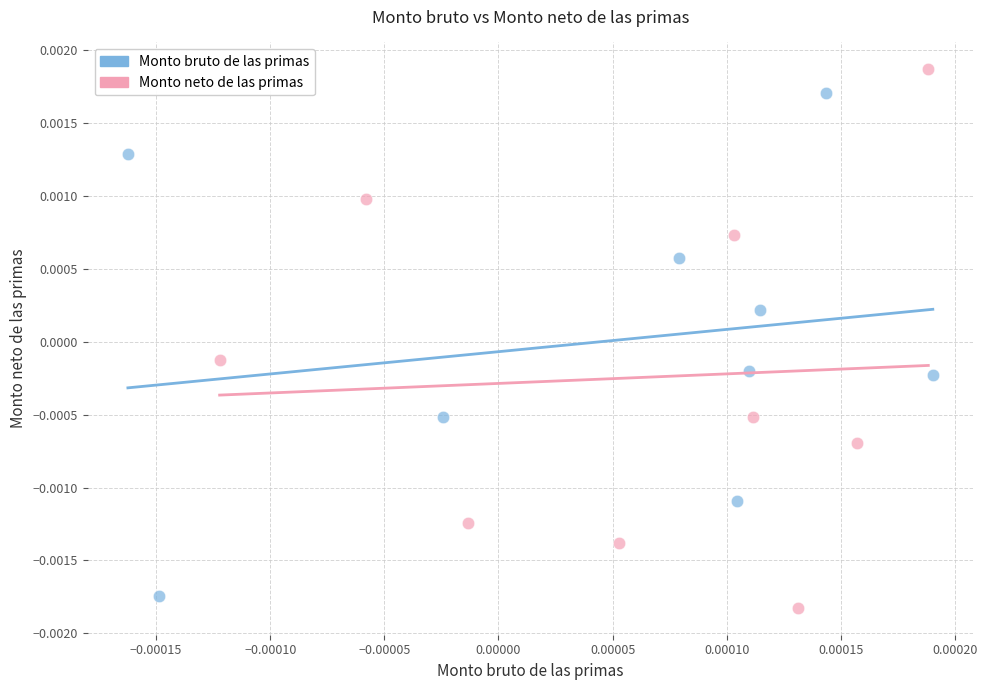

Which series contains the lowest Y value?

Monto neto de las primas